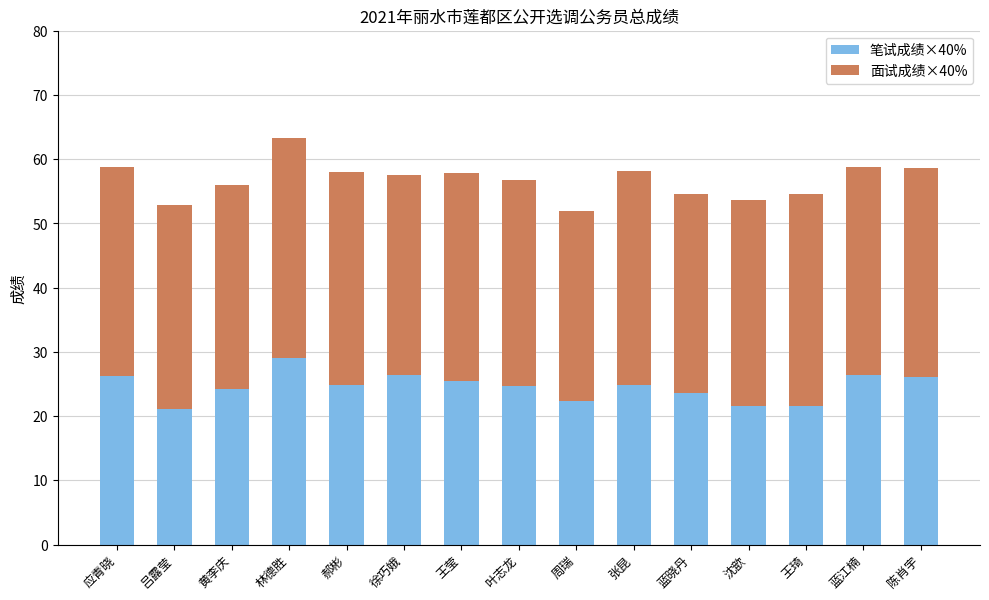

What is the maximum value for 笔试成绩×40%?

29.0